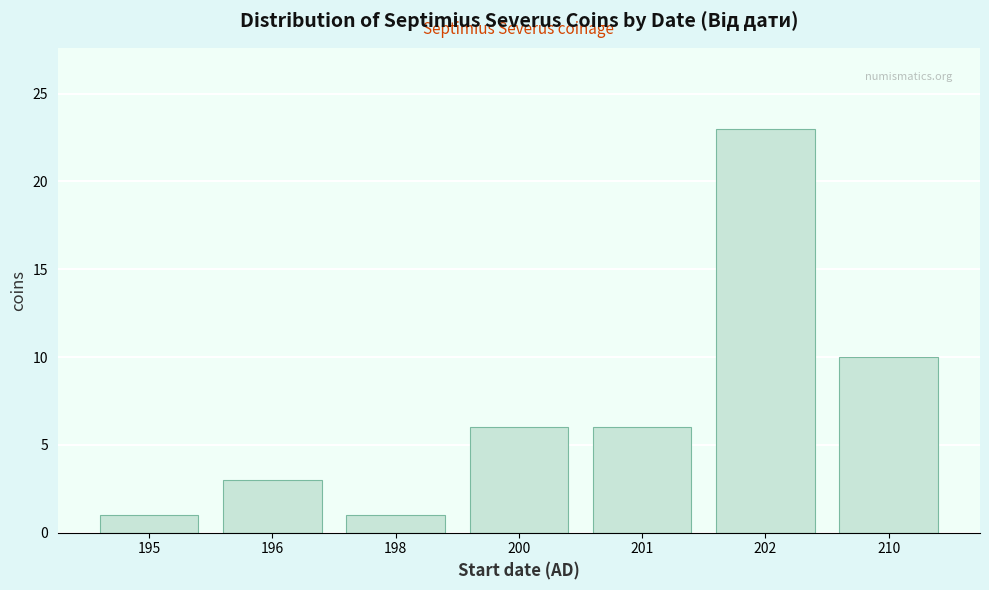

Reading left to right, what are all the values shown in this chart?

1	3	1	6	6	23	10